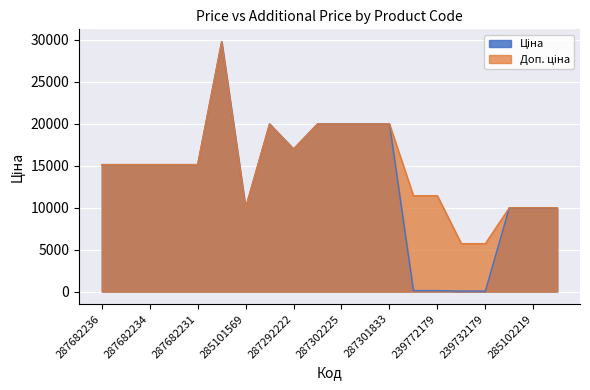

At which label does Ціна reach its minimum?

239732195